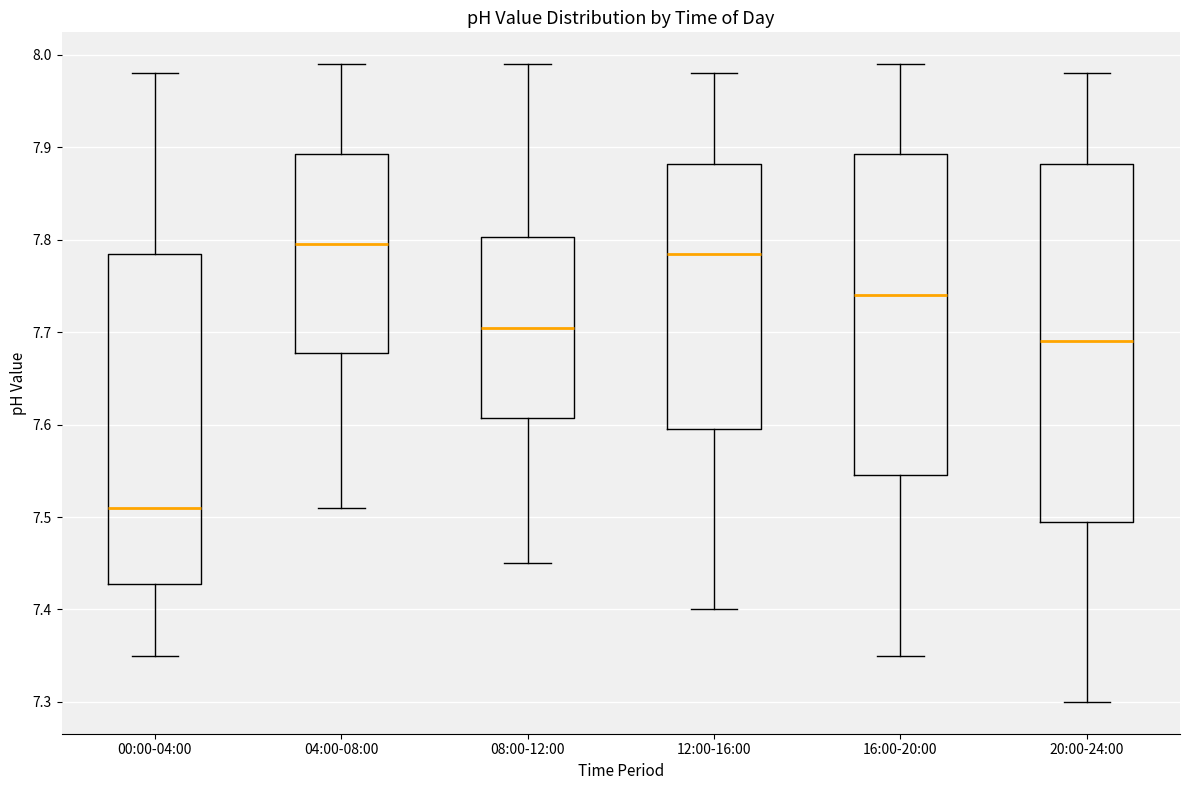

Where is the lower edge of the box for 00:00-04:00 on the y-axis? The values are not printed on the chart, so give them approximately, as read against the axis.

7.43